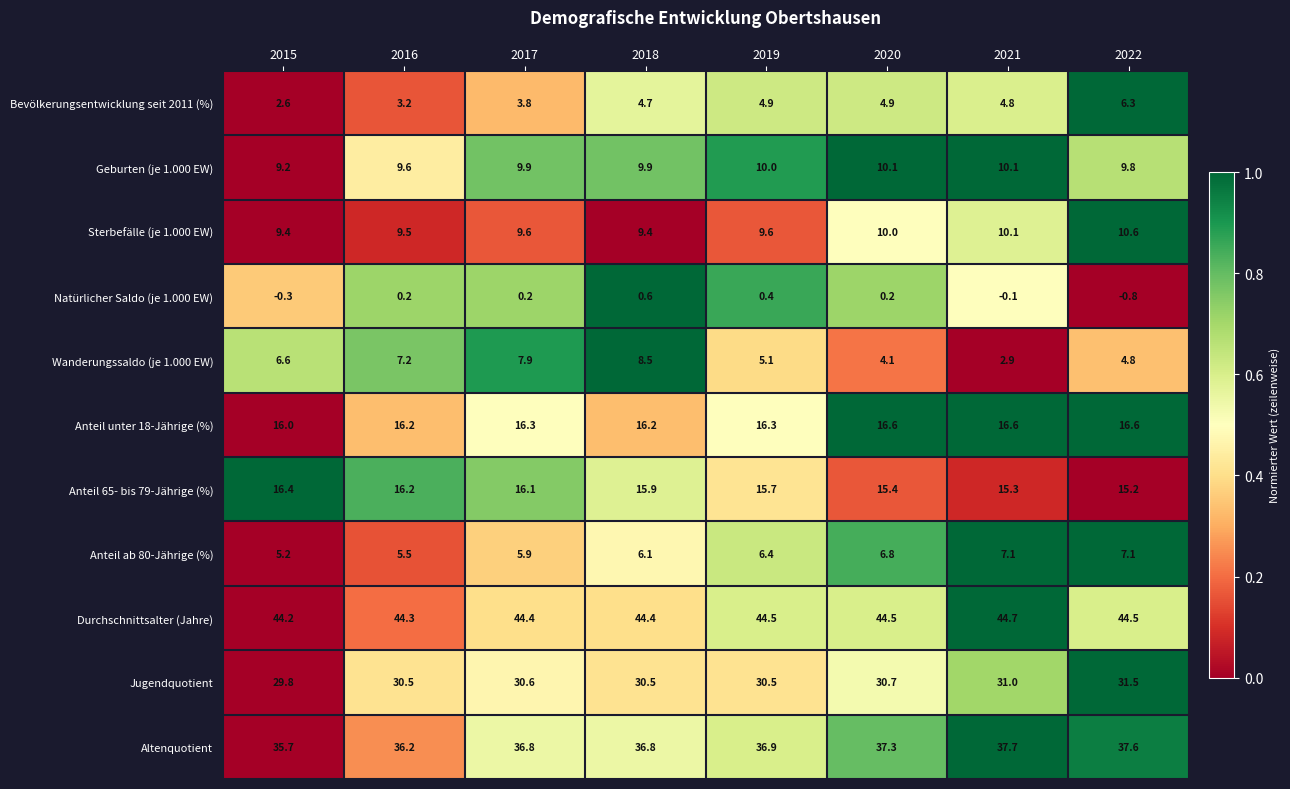

What is the difference between the Anteil ab 80-Jährige (%) values at 2022 and 2020?

0.3